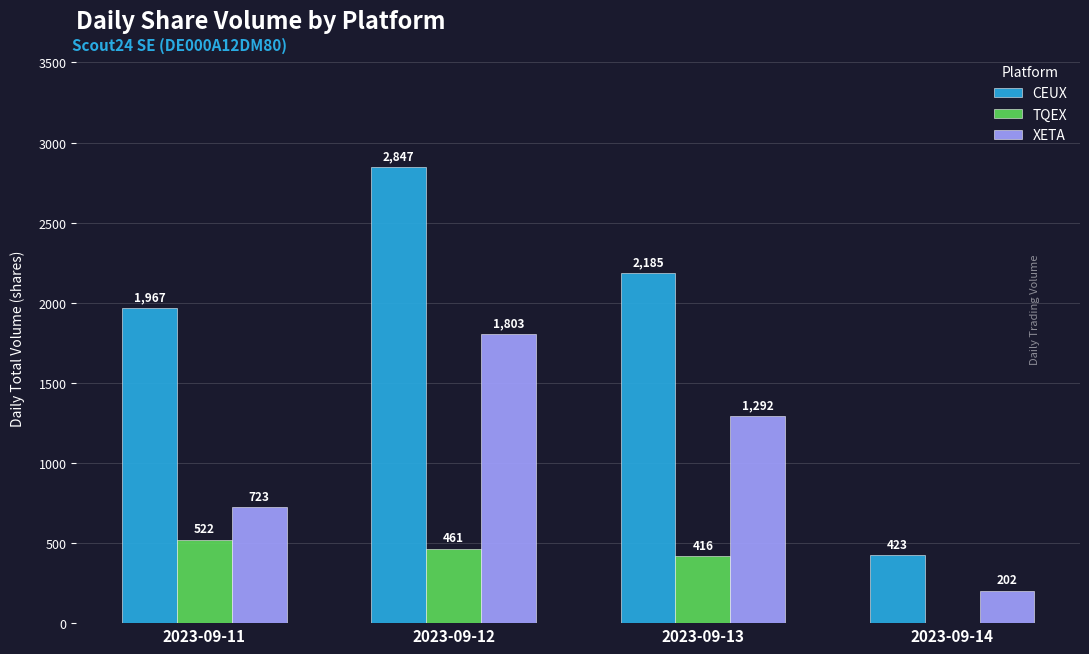

At which category is the sum across all series the highest?

2023-09-12